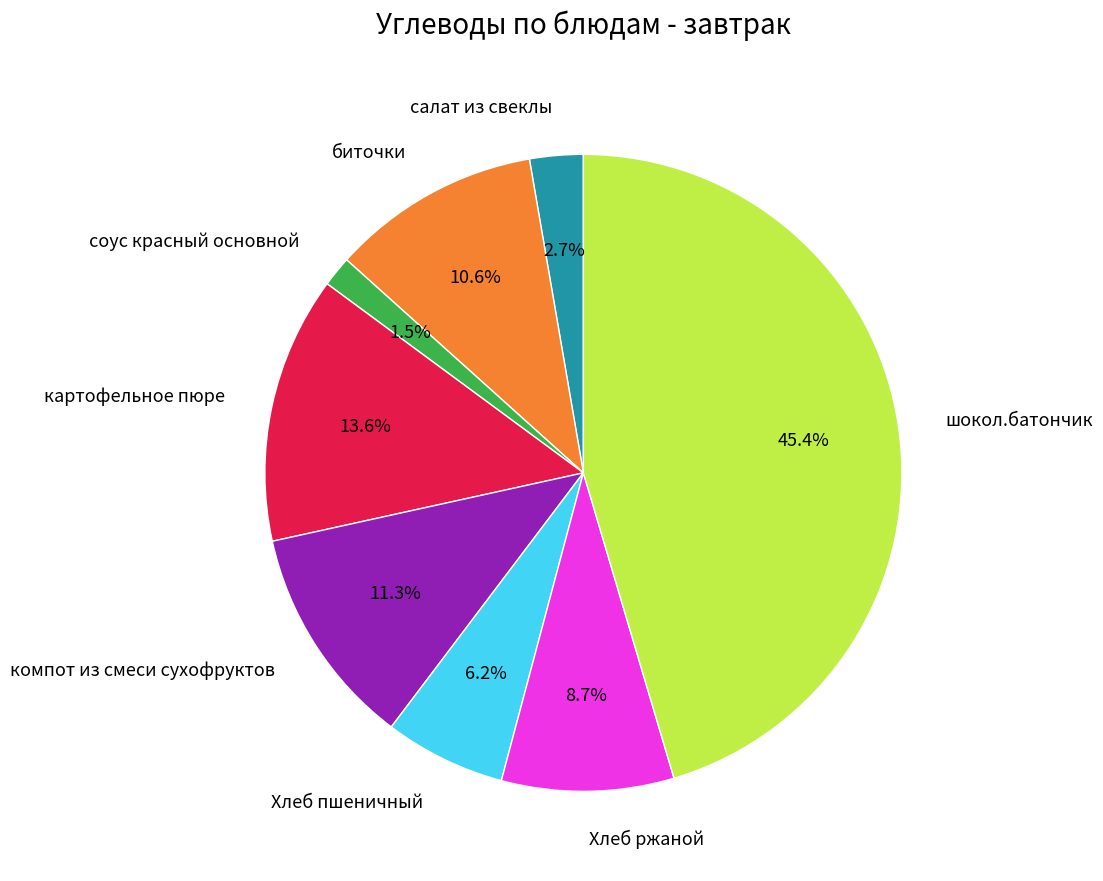

Count the number of slices in the pie.

8